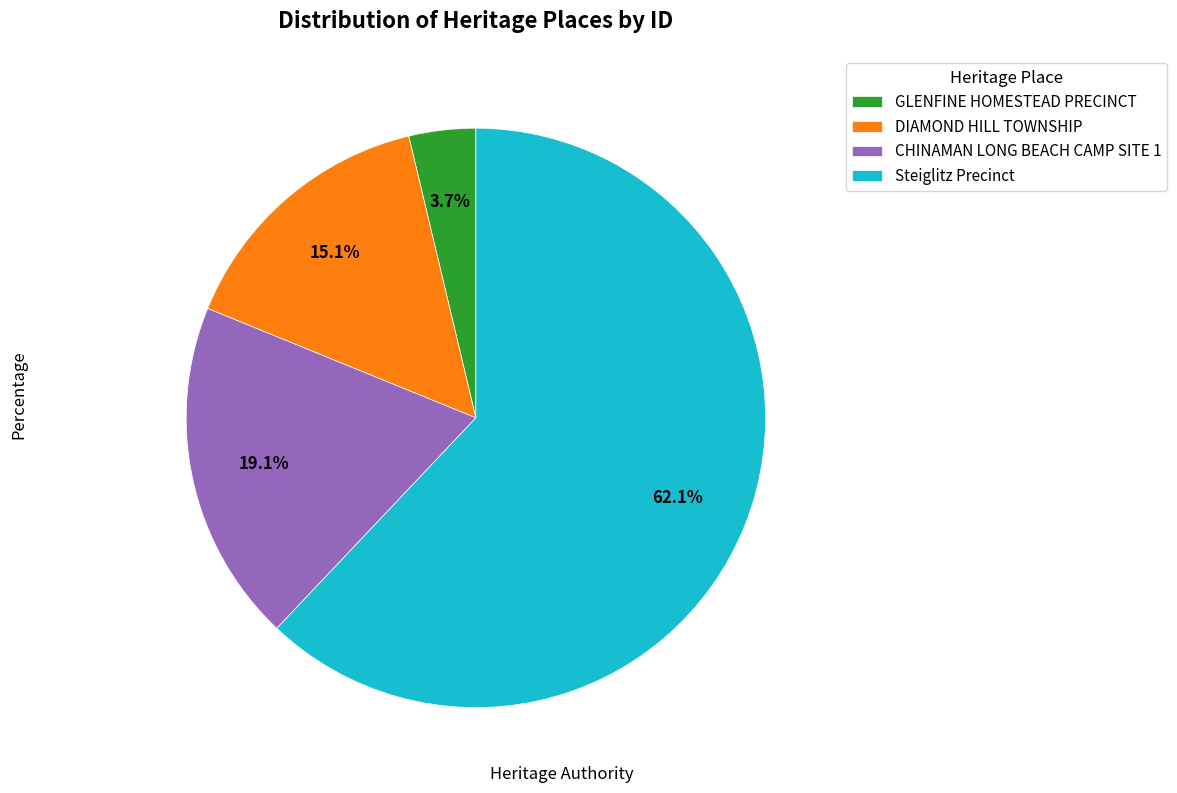

Is there any slice that represents more than half of the pie?

Yes